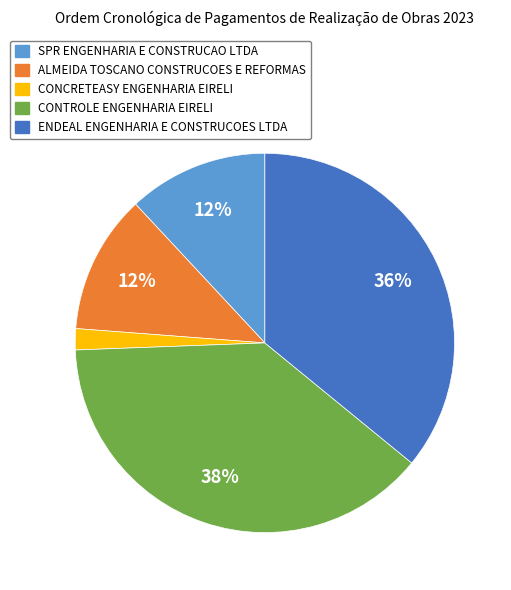

Which has a higher value, CONCRETEASY ENGENHARIA EIRELI or CONTROLE ENGENHARIA EIRELI?

CONTROLE ENGENHARIA EIRELI